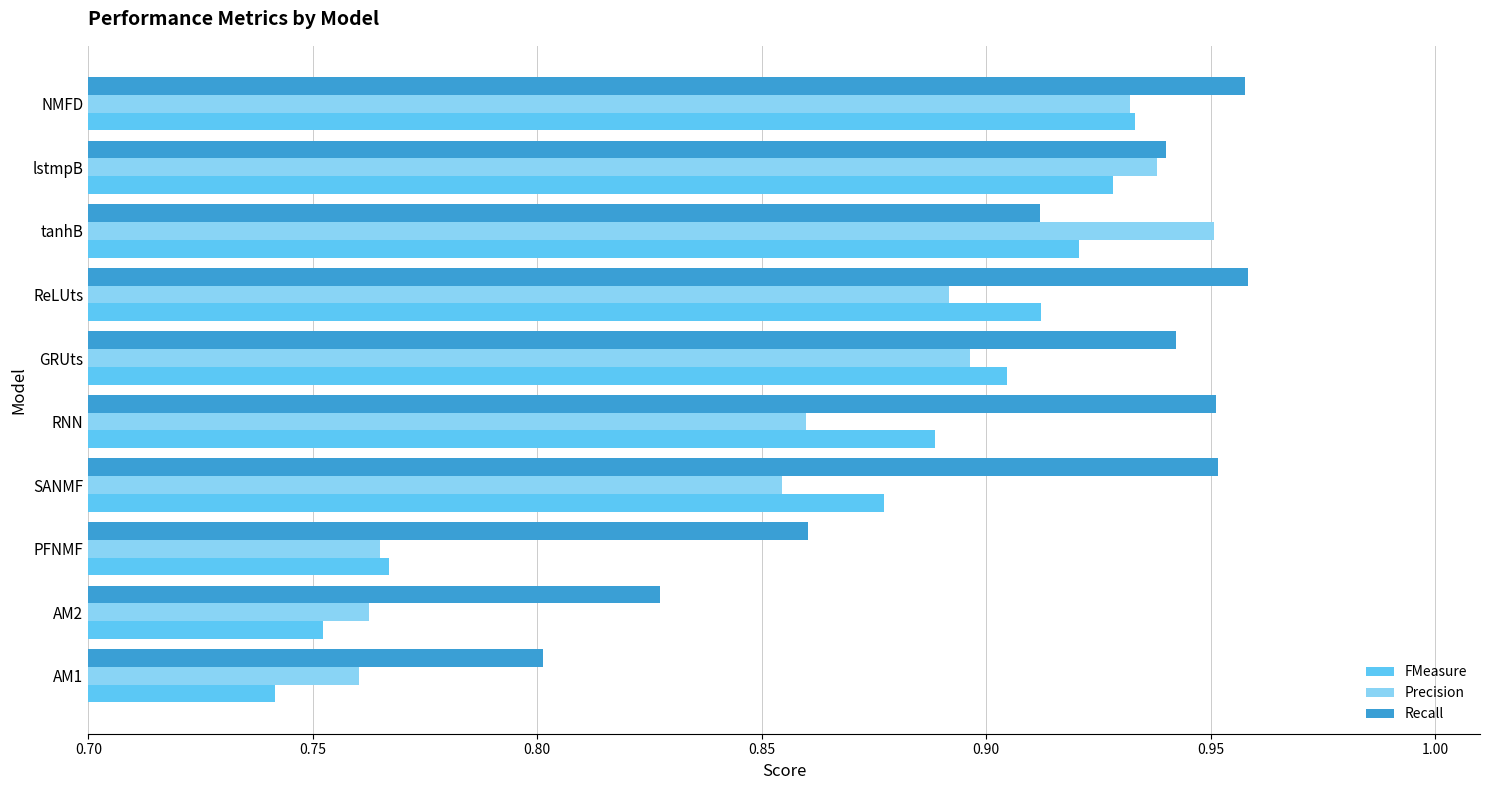

Which category has the lowest value across all series?

AM1